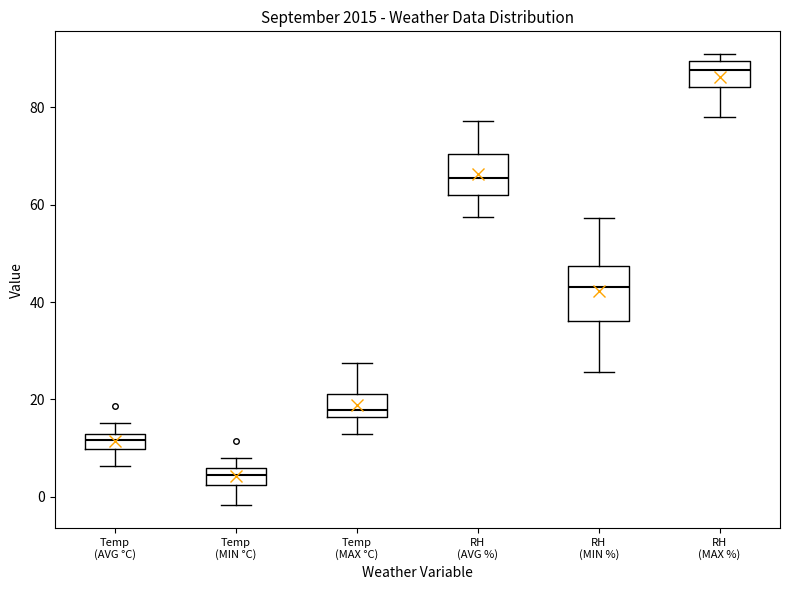

Where does the lower whisker of the box for Temp (AVG °C) end on the y-axis? The values are not printed on the chart, so give them approximately, as read against the axis.

6